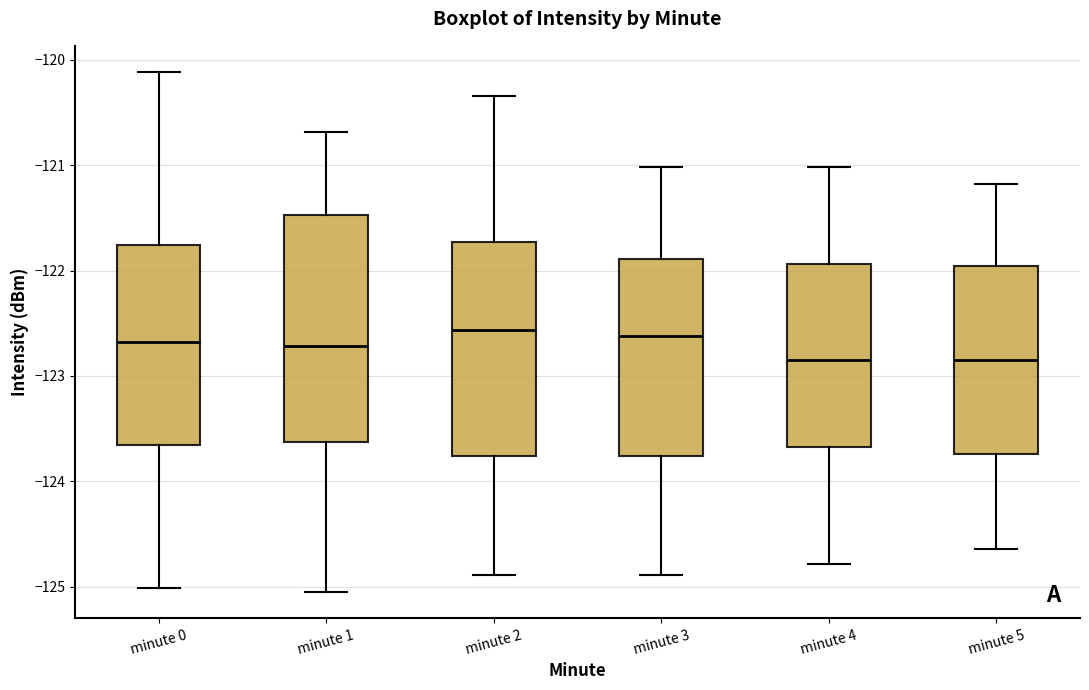

Reading left to right, transcribe this box plot: for each box, give where its median line is, the range the box spans, and where its two whiskers end, as read against the y-axis. The values are not printed on the chart, so give them approximately, as read against the axis.

minute 0: median -122.7, box -123.7 to -121.8, whiskers -125.0 to -120.1
minute 1: median -122.7, box -123.6 to -121.5, whiskers -125.1 to -120.7
minute 2: median -122.6, box -123.8 to -121.7, whiskers -124.9 to -120.3
minute 3: median -122.6, box -123.8 to -121.9, whiskers -124.9 to -121.0
minute 4: median -122.8, box -123.7 to -121.9, whiskers -124.8 to -121.0
minute 5: median -122.9, box -123.7 to -122.0, whiskers -124.6 to -121.2